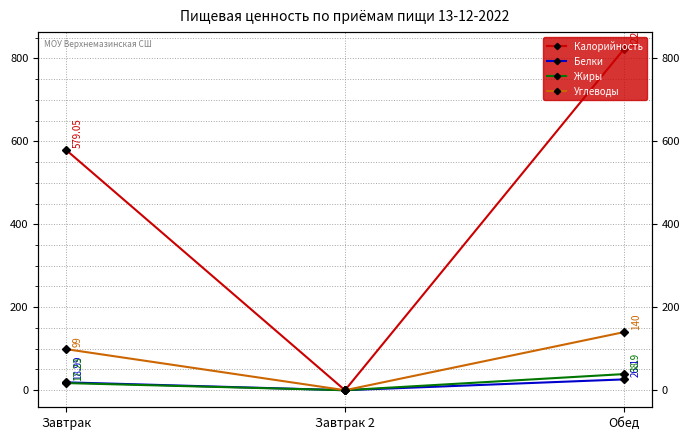

What is the spread (max minus min) of values at Завтрак?

561.8